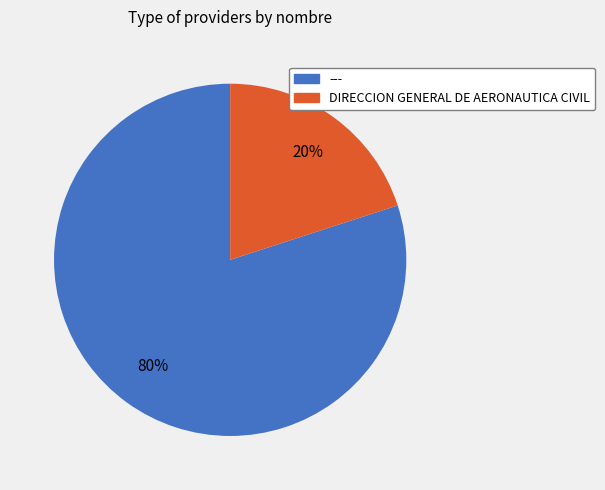

Is it true that --- is 12% of the pie?

False